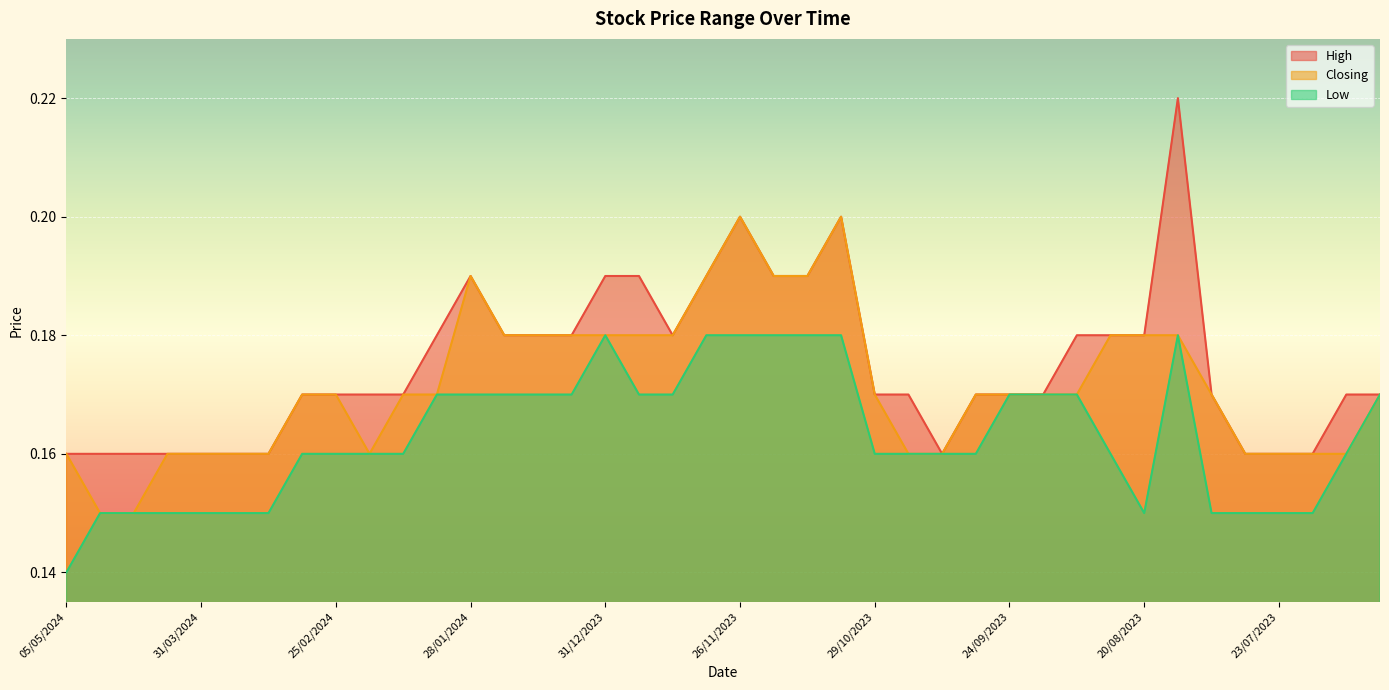

Which series has the largest total across all categories?

High